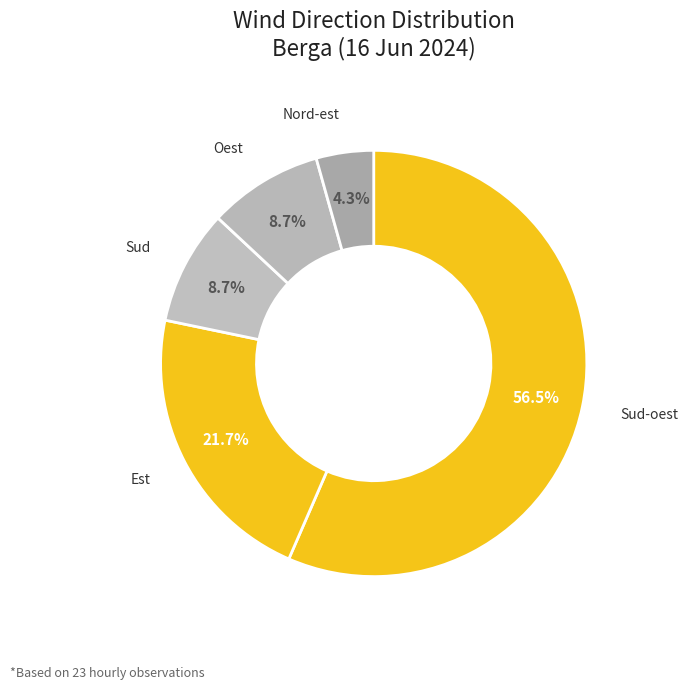

How many segments does this pie chart have?

5